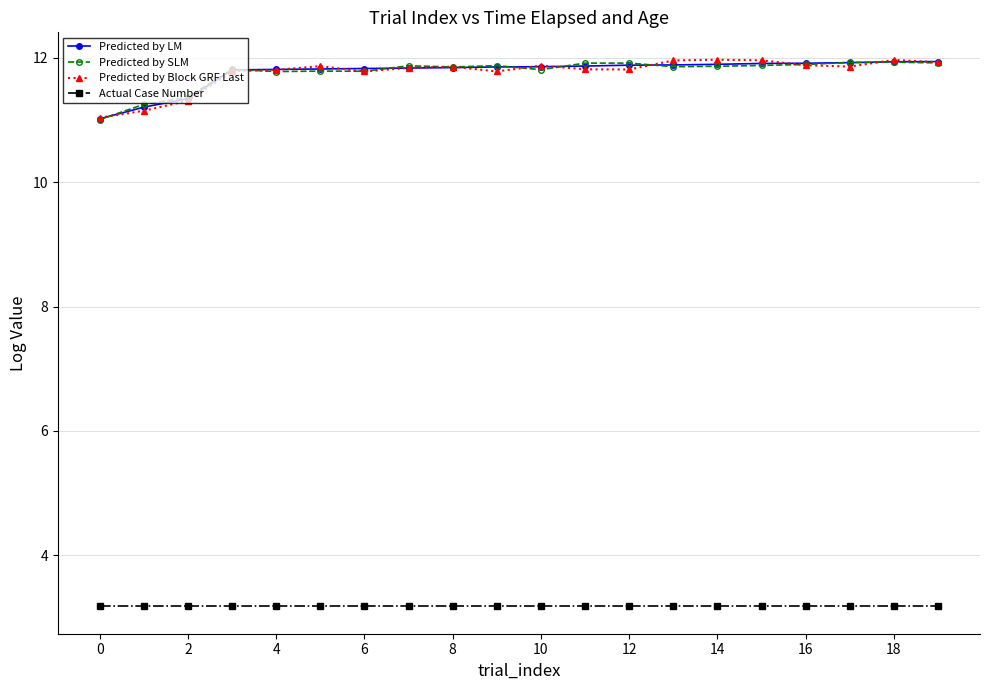

Which series has the largest range (max minus min)?

Predicted by Block GRF Last